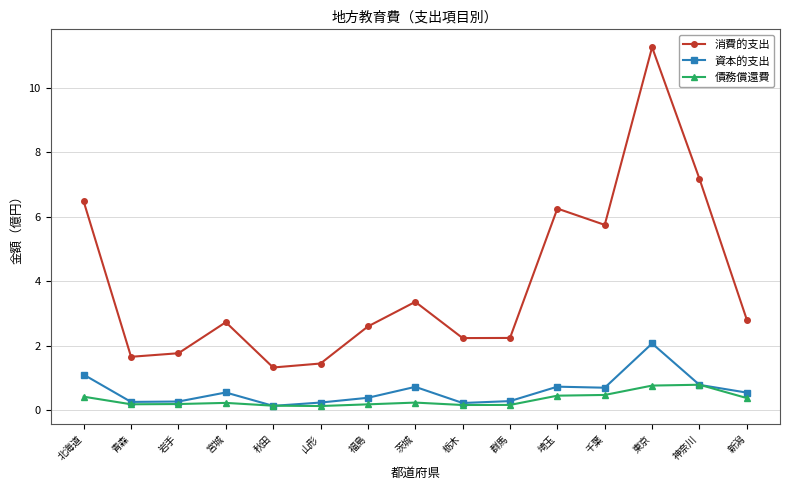

What is the difference between the 消費的支出 values at 埼玉 and 山形?

4.8